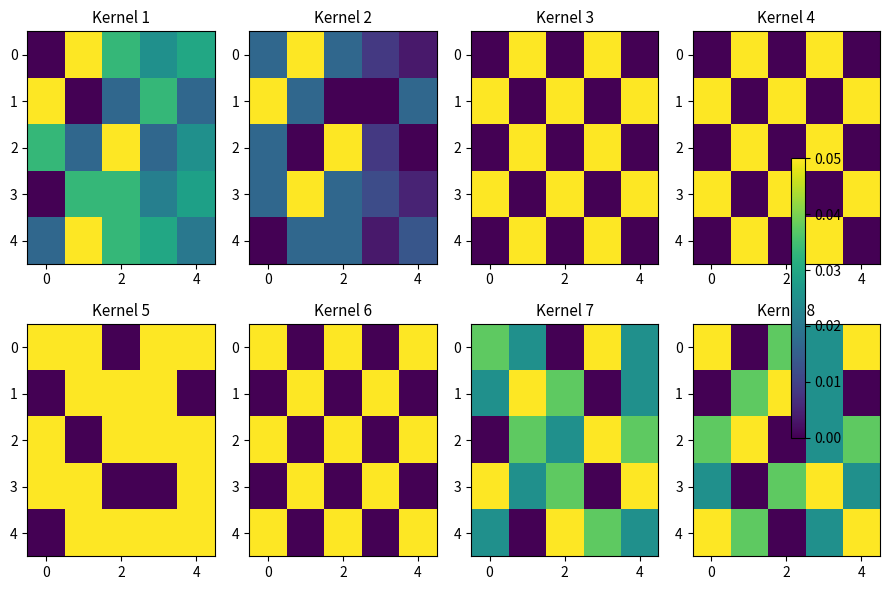

True or false: 3 has a value of 0.0 at 4.

False